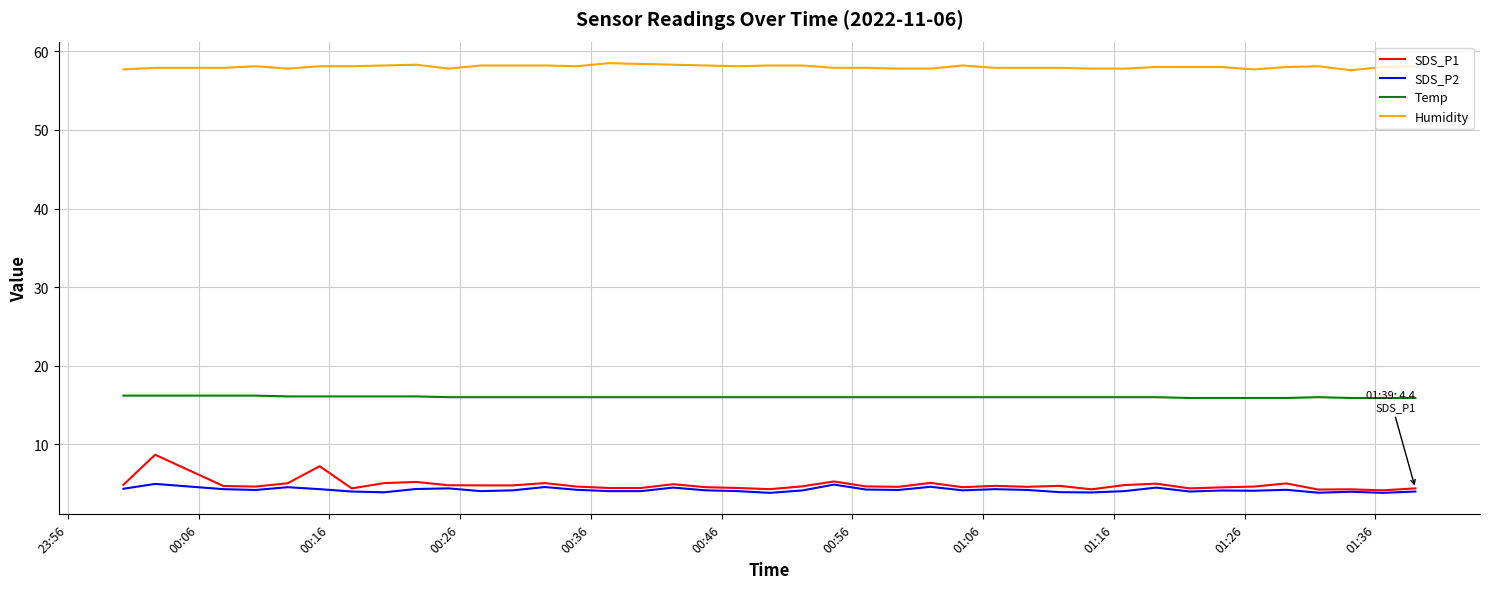

Which series has the widest spread of values?

SDS_P1